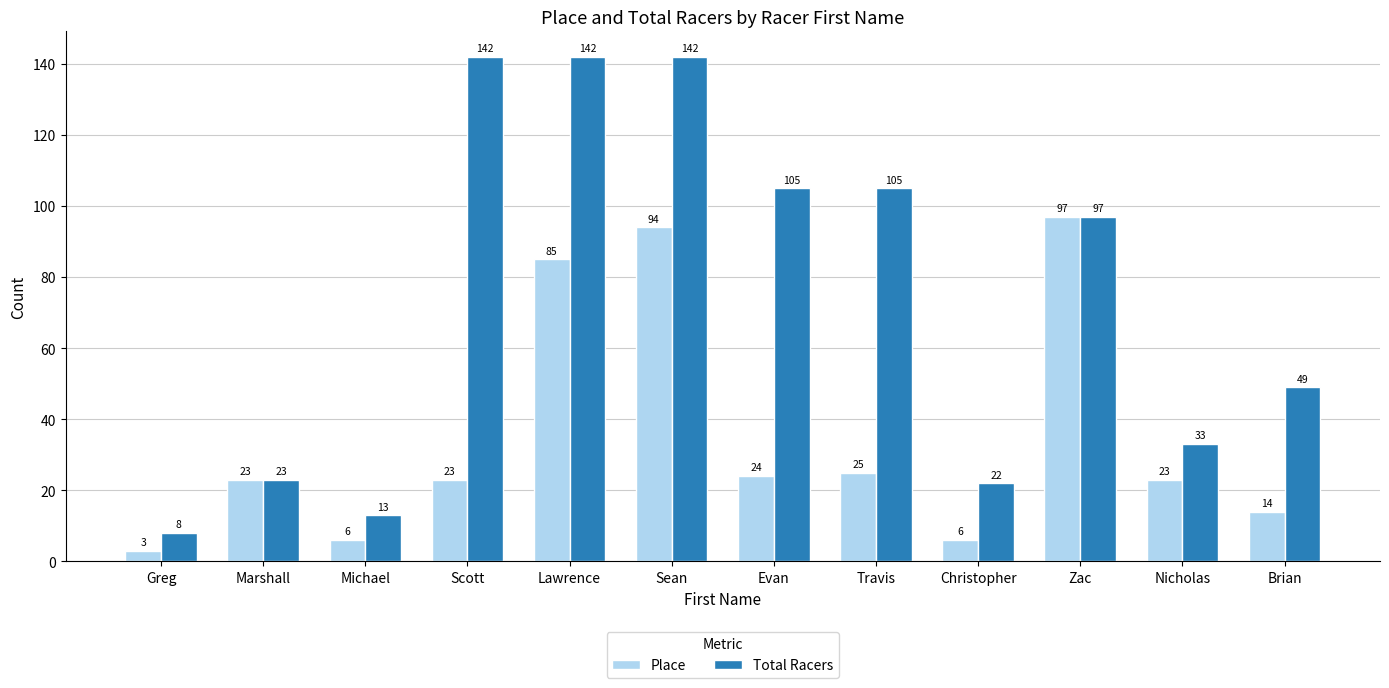

What is the label of the 12th bar from the left?

Brian